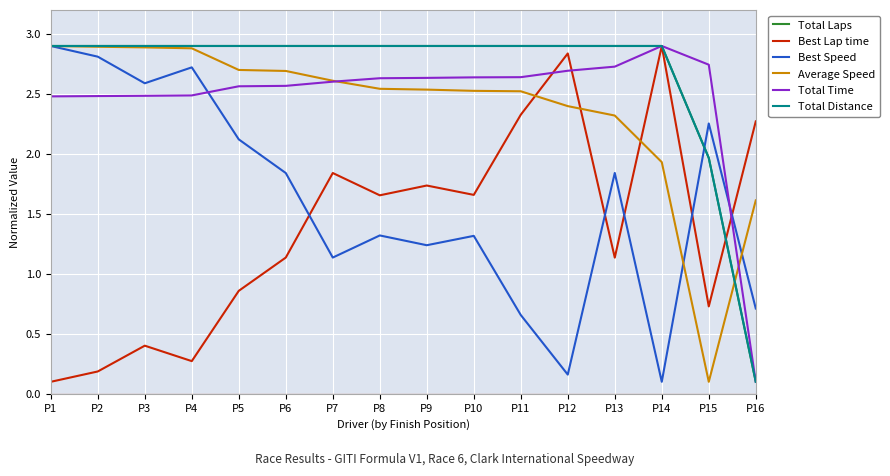

Which series has the largest total across all categories?

Total Laps